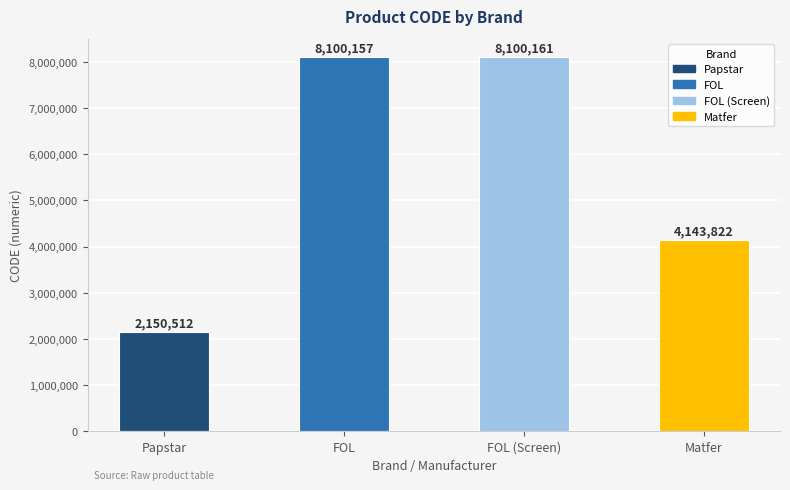

At which label is the value closest to 5125336?

Matfer